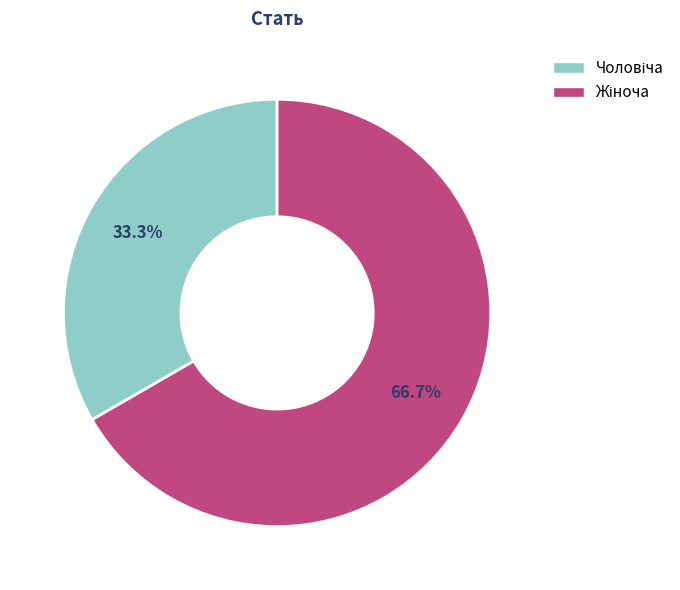

Is there any slice that represents more than half of the pie?

Yes